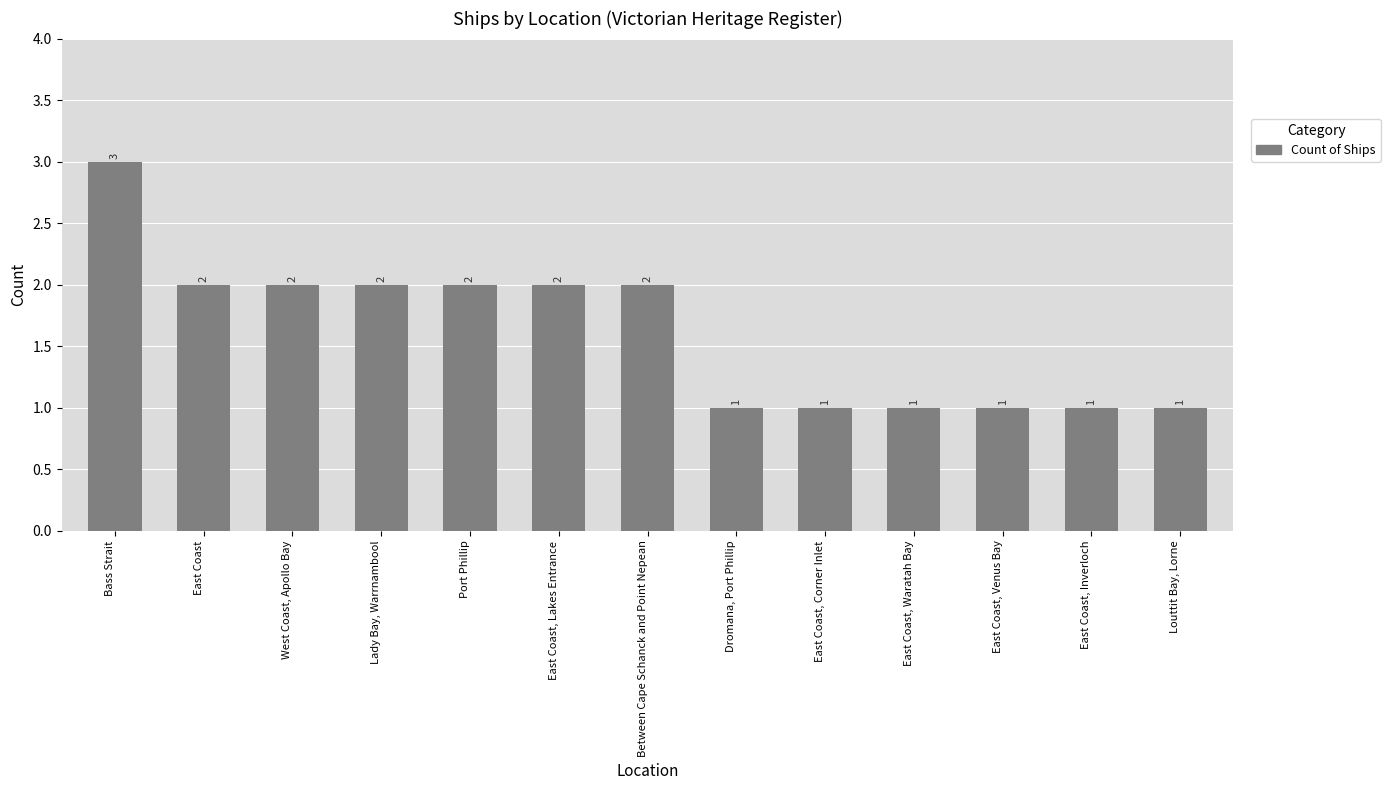

What is the sum of all values?

21